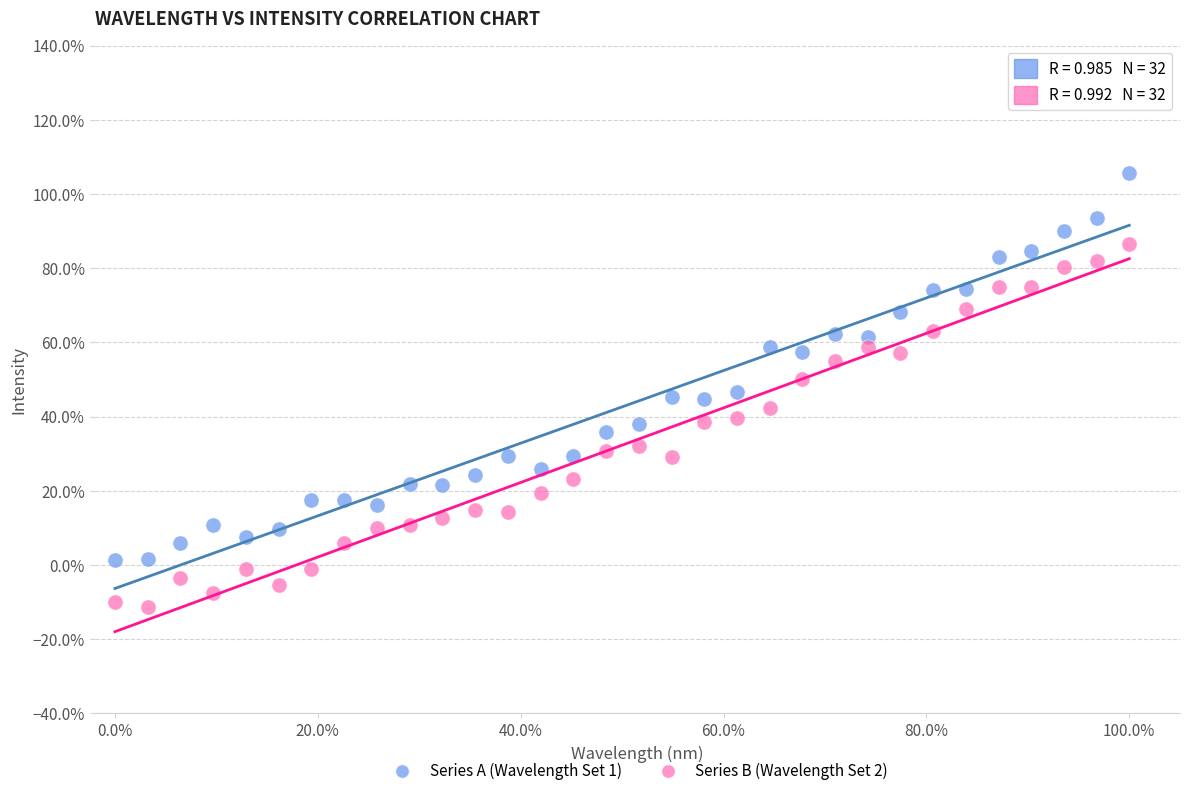

What are all the series names shown in the legend?

Series A (Wavelength Set 1), Series B (Wavelength Set 2)